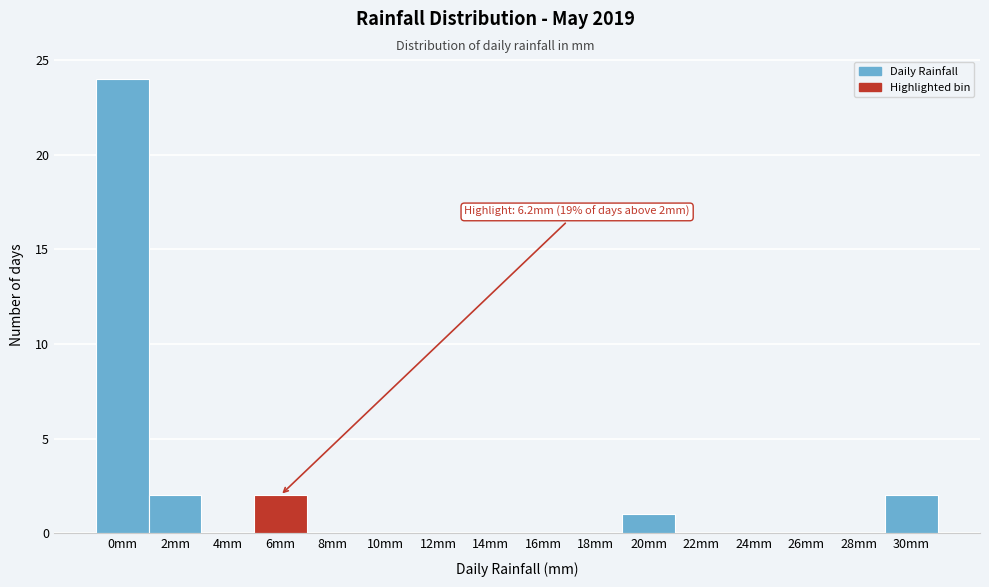

Reading left to right, list all the values displayed in this chart.

0mm=24	2mm=2	4mm=0	6mm=2	8mm=0	10mm=0	12mm=0	14mm=0	16mm=0	18mm=0	20mm=1	22mm=0	24mm=0	26mm=0	28mm=0	30mm=2